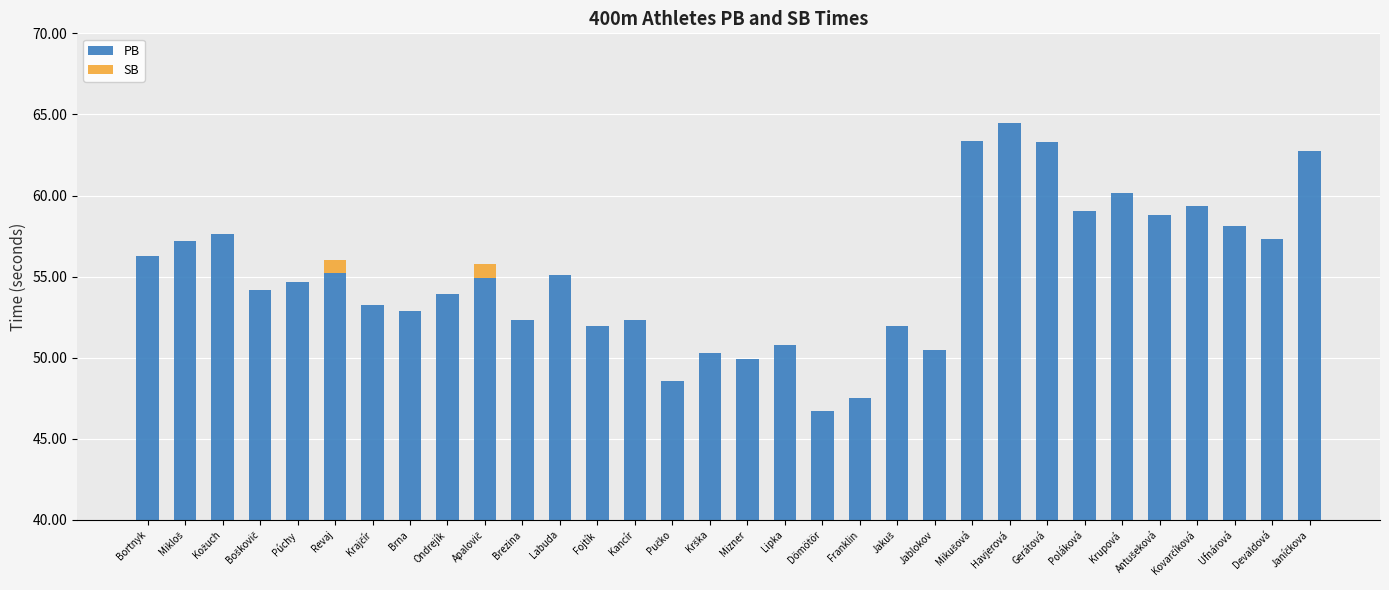

Rank the series by their maximum value, from highest to lowest.

PB, SB